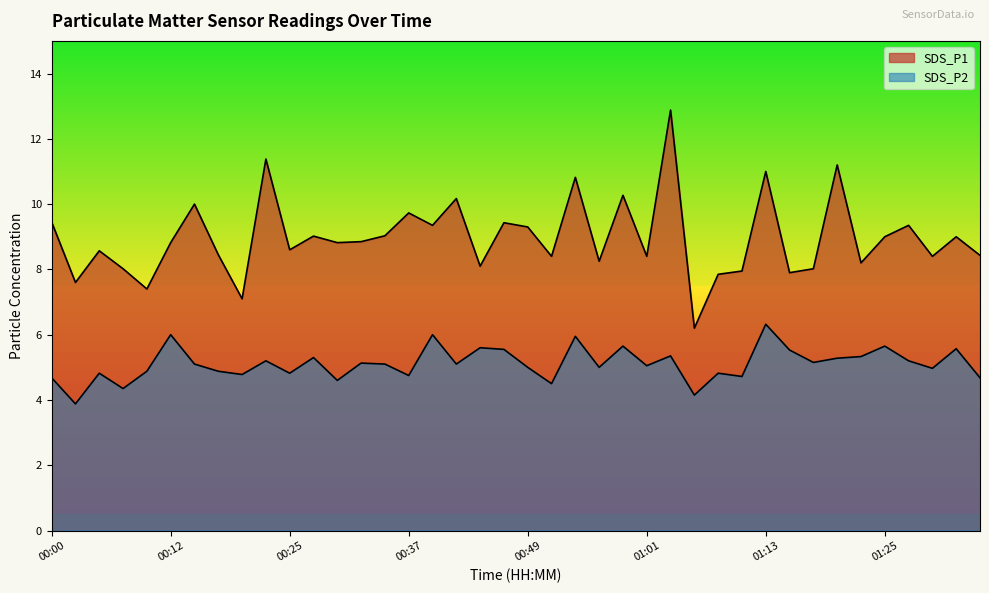

What is the difference between the highest and lowest values at 00:20?

2.3